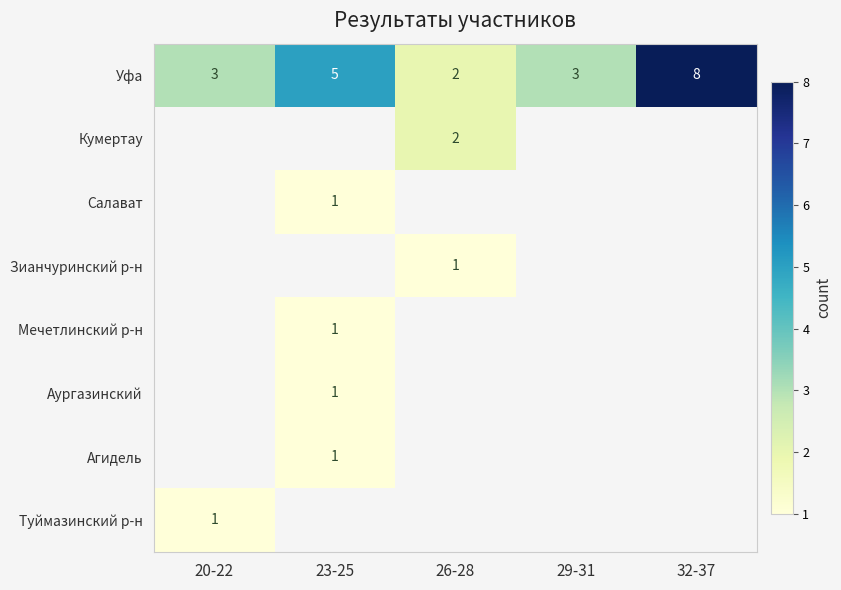

Which category has the lowest value across all series?

23-25